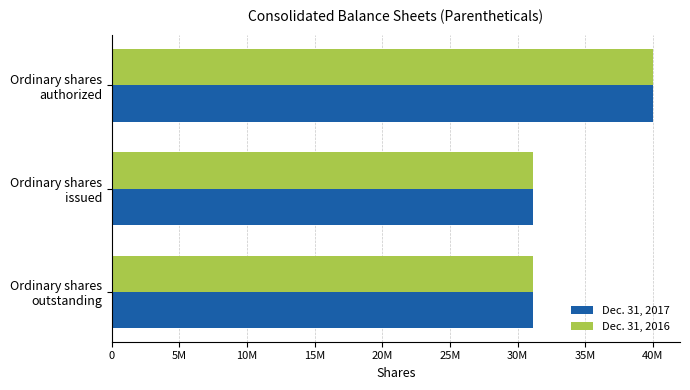

Count the Dec. 31, 2017 values in the range 31164004 to 40000000.

3